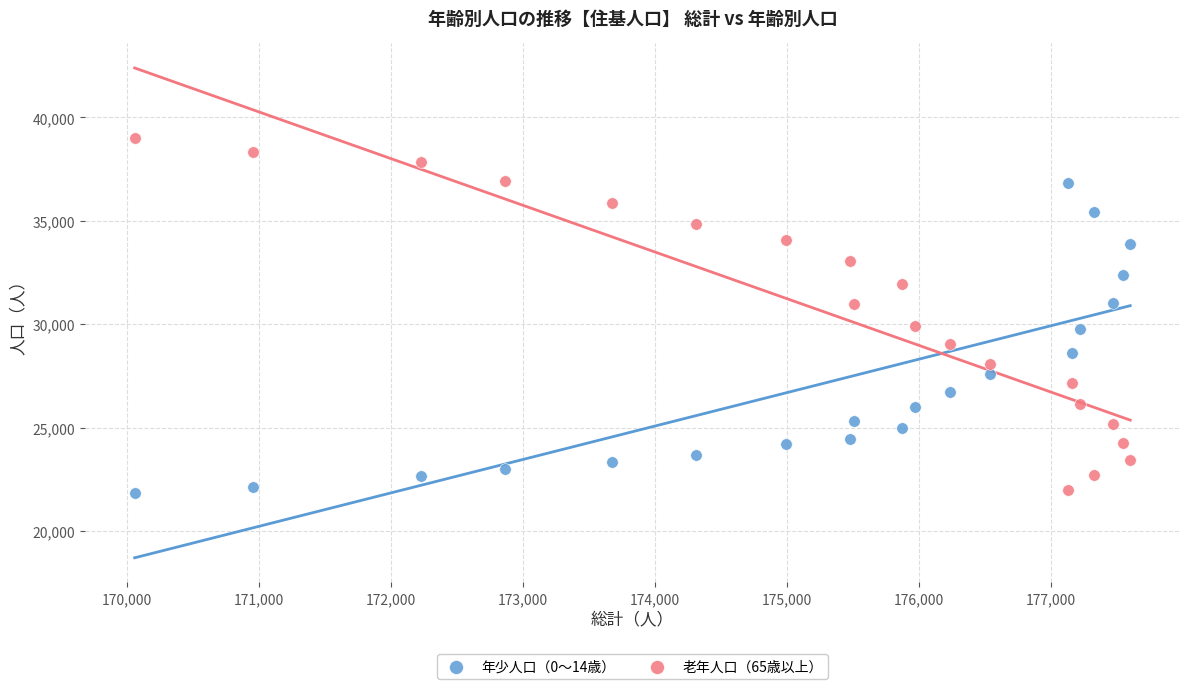

Which series reaches the maximum Y coordinate?

老年人口（65歳以上）